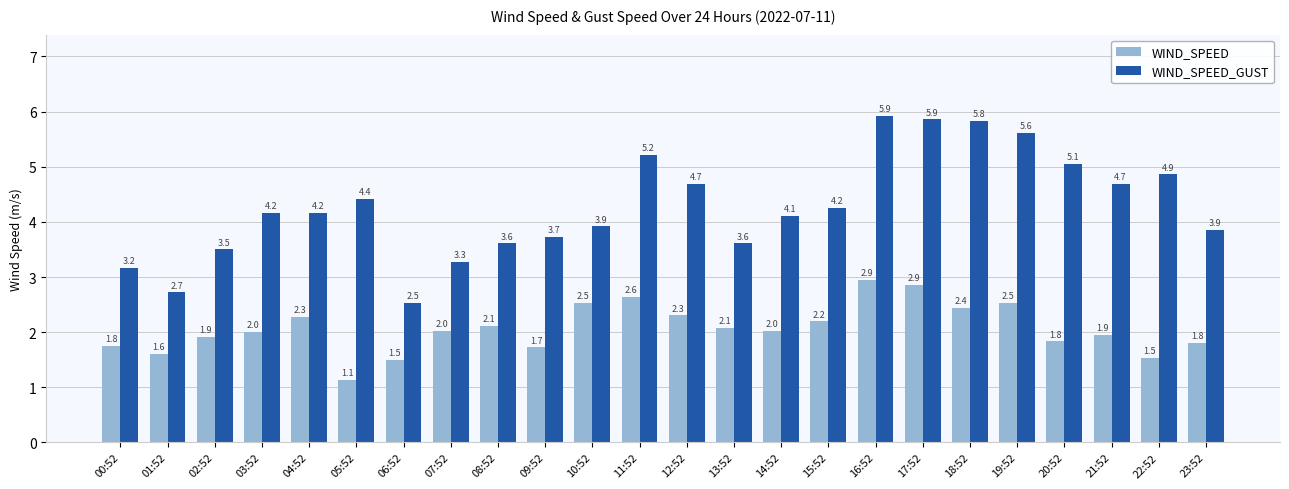

How many groups of bars are there?

24